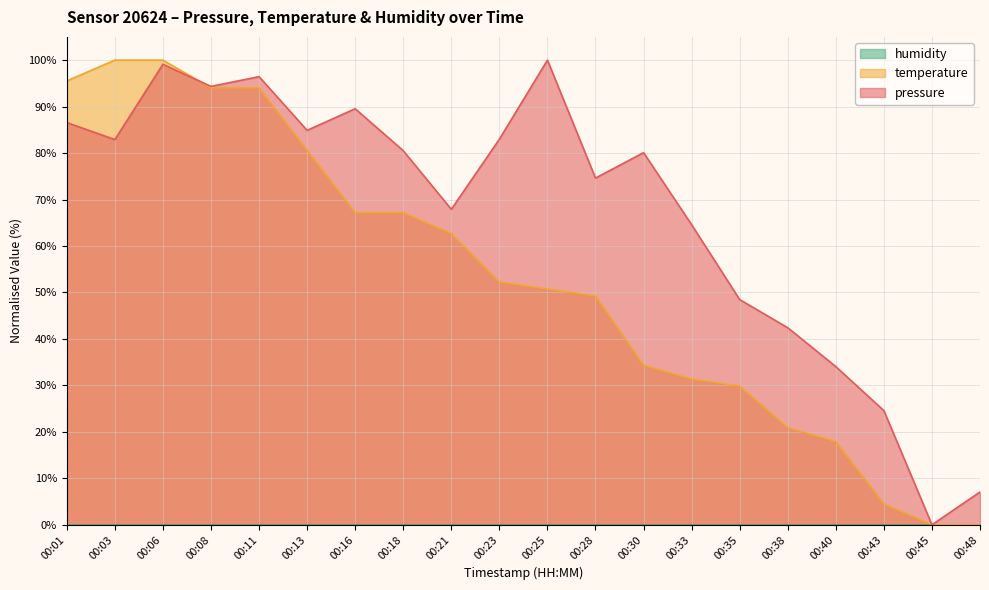

Reading right to left, transcribe all the data shown in this chart.

pressure: 7.1	0.0	24.6	34.0	42.4	48.5	64.6	80.1	74.6	100.0	83.0	67.9	80.5	89.5	84.9	96.4	94.3	99.1	82.9	86.6
temperature: 0.0	0.0	4.5	17.9	20.9	29.9	31.3	34.3	49.3	50.7	52.2	62.7	67.2	67.2	80.6	94.0	94.0	100.0	100.0	95.5